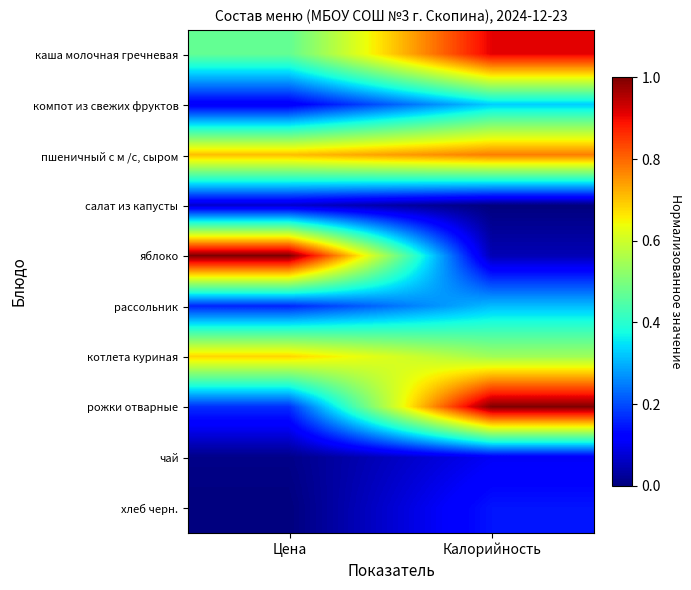

What is the total value across all series at Цена?

3.4